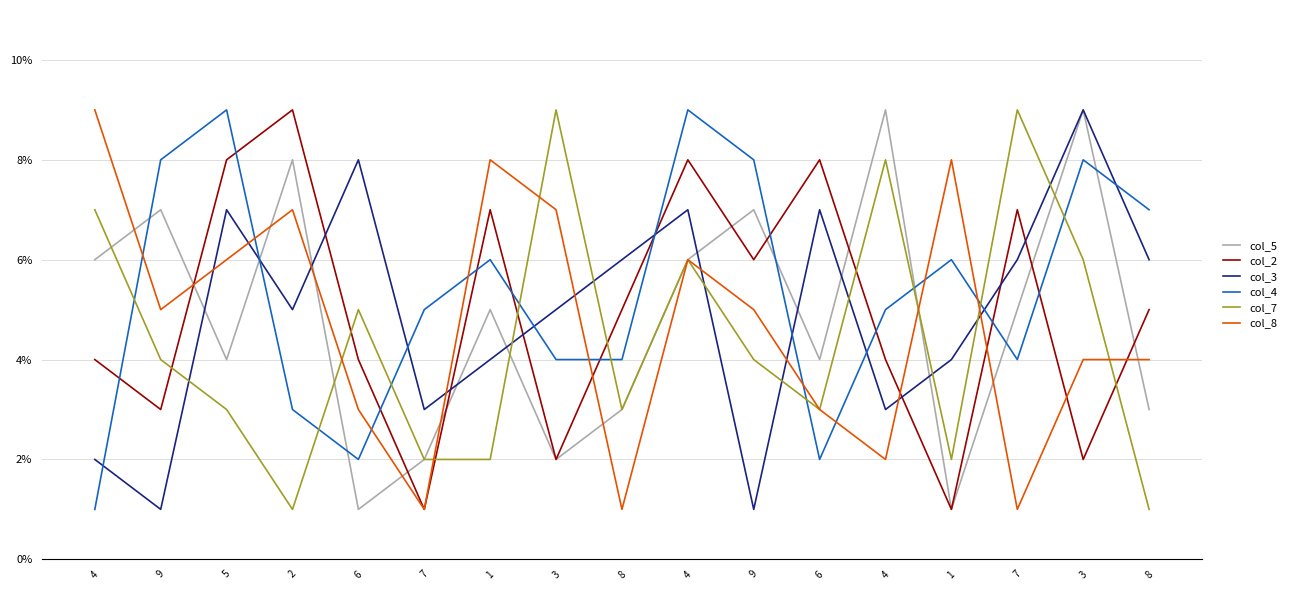

Reading right to left, what are all the values shown in this chart?

col_5: 8=3	3=9	7=5	1=1	4=9	6=4	9=7	4=6	8=3	3=2	1=5	7=2	6=1	2=8	5=4	9=7	4=6
col_2: 8=5	3=2	7=7	1=1	4=4	6=8	9=6	4=8	8=5	3=2	1=7	7=1	6=4	2=9	5=8	9=3	4=4
col_3: 8=6	3=9	7=6	1=4	4=3	6=7	9=1	4=7	8=6	3=5	1=4	7=3	6=8	2=5	5=7	9=1	4=2
col_4: 8=7	3=8	7=4	1=6	4=5	6=2	9=8	4=9	8=4	3=4	1=6	7=5	6=2	2=3	5=9	9=8	4=1
col_7: 8=1	3=6	7=9	1=2	4=8	6=3	9=4	4=6	8=3	3=9	1=2	7=2	6=5	2=1	5=3	9=4	4=7
col_8: 8=4	3=4	7=1	1=8	4=2	6=3	9=5	4=6	8=1	3=7	1=8	7=1	6=3	2=7	5=6	9=5	4=9